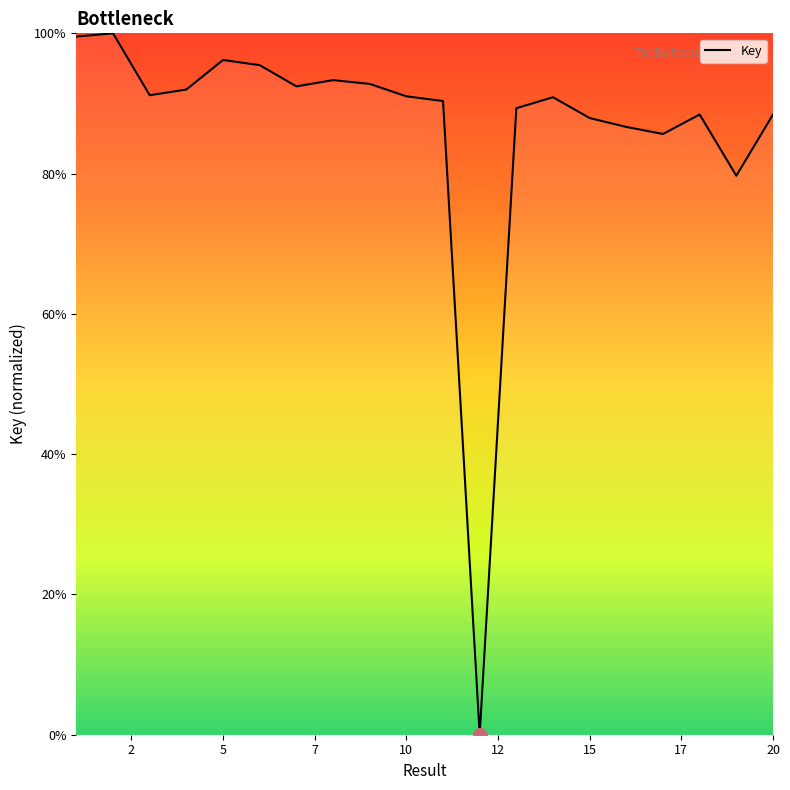

What is the maximum value shown in the chart?

100.0